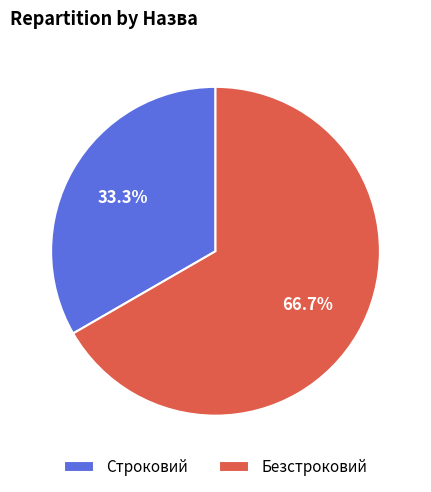

The Строковий slice represents 44% of the pie. True or false?

False